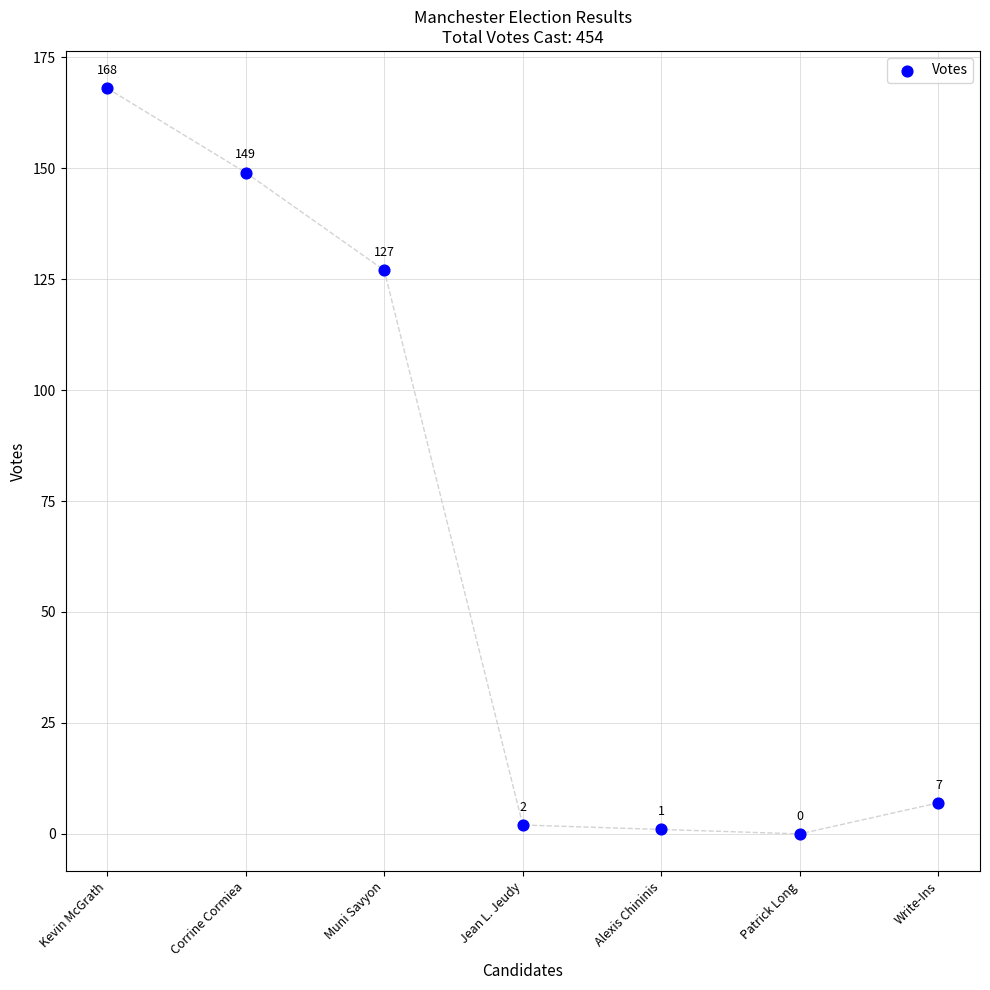

What Y value in the scatter plot is closest to 84?

127